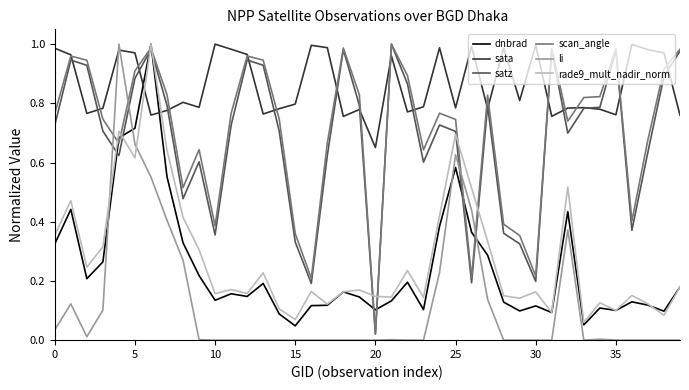

Which series has the largest total across all categories?

sata